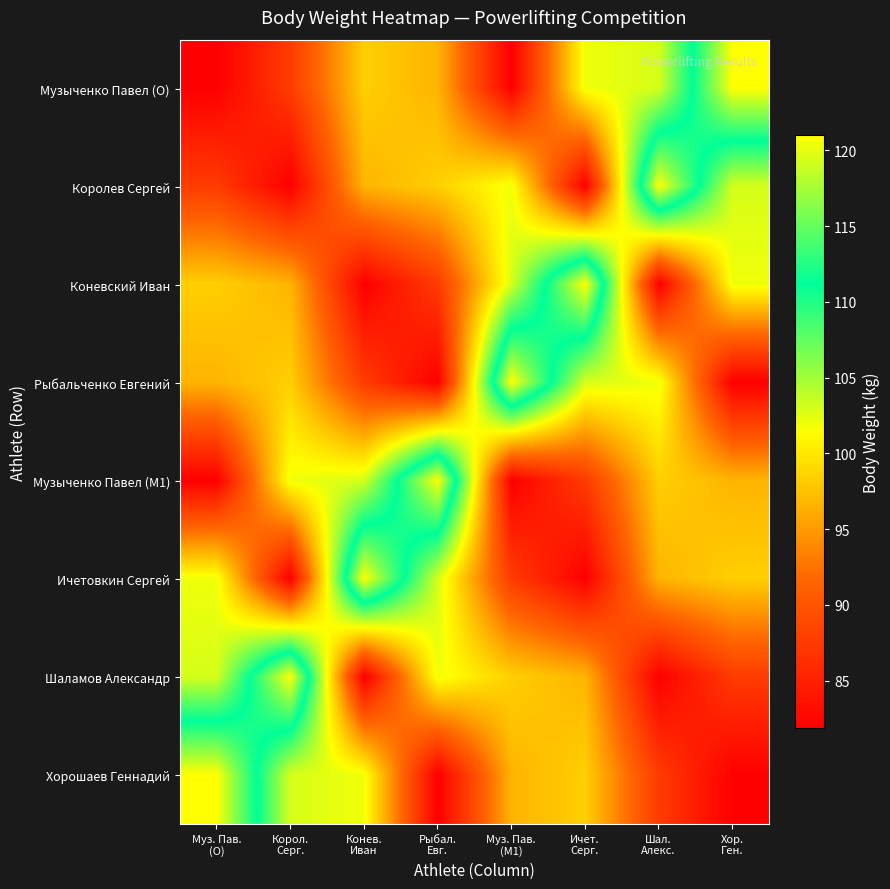

Reading left to right, list all the values displayed in this chart.

Музыченко Павел (O): Муз. Пав.
(O)=81.8	Корол.
Серг.=87.6	Конев.
Иван=98.4	Рыбал.
Евг.=96.7	Муз. Пав.
(M1)=81.8	Ичет.
Серг.=102.0	Шал.
Алекс.=103.0	Хор.
Ген.=121.0
Королев Сергей: Муз. Пав.
(O)=87.6	Корол.
Серг.=81.8	Конев.
Иван=96.7	Рыбал.
Евг.=98.4	Муз. Пав.
(M1)=102.0	Ичет.
Серг.=81.8	Шал.
Алекс.=121.0	Хор.
Ген.=103.0
Коневский Иван: Муз. Пав.
(O)=98.4	Корол.
Серг.=96.7	Конев.
Иван=81.8	Рыбал.
Евг.=87.6	Муз. Пав.
(M1)=103.0	Ичет.
Серг.=121.0	Шал.
Алекс.=81.8	Хор.
Ген.=102.0
Рыбальченко Евгений: Муз. Пав.
(O)=96.7	Корол.
Серг.=98.4	Конев.
Иван=87.6	Рыбал.
Евг.=81.8	Муз. Пав.
(M1)=121.0	Ичет.
Серг.=103.0	Шал.
Алекс.=102.0	Хор.
Ген.=81.8
Музыченко Павел (M1): Муз. Пав.
(O)=81.8	Корол.
Серг.=102.0	Конев.
Иван=103.0	Рыбал.
Евг.=121.0	Муз. Пав.
(M1)=81.8	Ичет.
Серг.=87.6	Шал.
Алекс.=98.4	Хор.
Ген.=96.7
Ичетовкин Сергей: Муз. Пав.
(O)=102.0	Корол.
Серг.=81.8	Конев.
Иван=121.0	Рыбал.
Евг.=103.0	Муз. Пав.
(M1)=87.6	Ичет.
Серг.=81.8	Шал.
Алекс.=96.7	Хор.
Ген.=98.4
Шаламов Александр: Муз. Пав.
(O)=103.0	Корол.
Серг.=121.0	Конев.
Иван=81.8	Рыбал.
Евг.=102.0	Муз. Пав.
(M1)=98.4	Ичет.
Серг.=96.7	Шал.
Алекс.=81.8	Хор.
Ген.=87.6
Хорошаев Геннадий: Муз. Пав.
(O)=121.0	Корол.
Серг.=103.0	Конев.
Иван=102.0	Рыбал.
Евг.=81.8	Муз. Пав.
(M1)=96.7	Ичет.
Серг.=98.4	Шал.
Алекс.=87.6	Хор.
Ген.=81.8